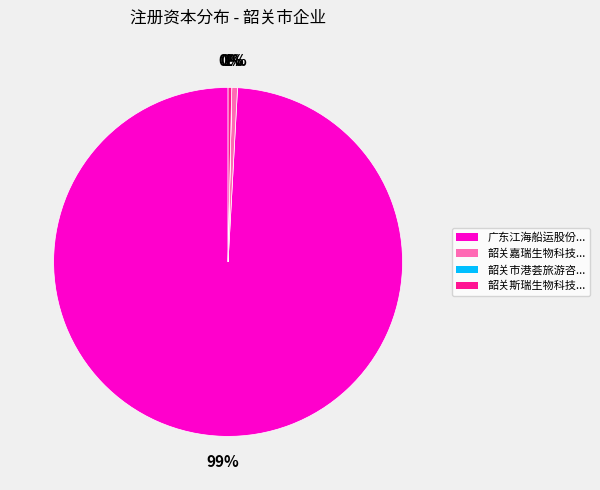

To the nearest percent, what is the average slice percentage?

25%